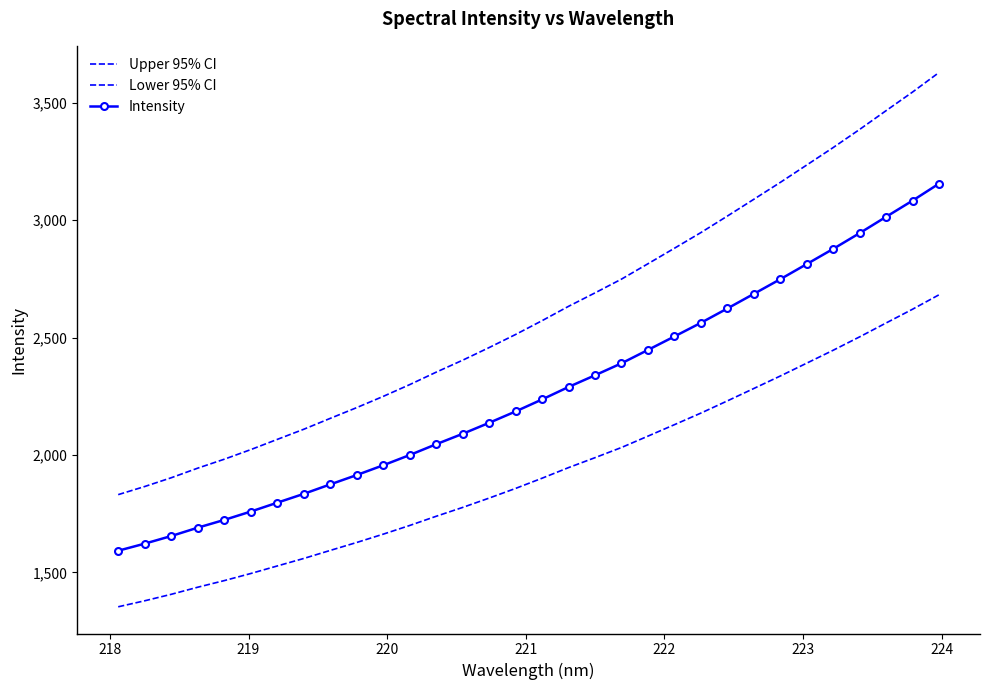

What is the minimum value shown in the chart?

1353.3